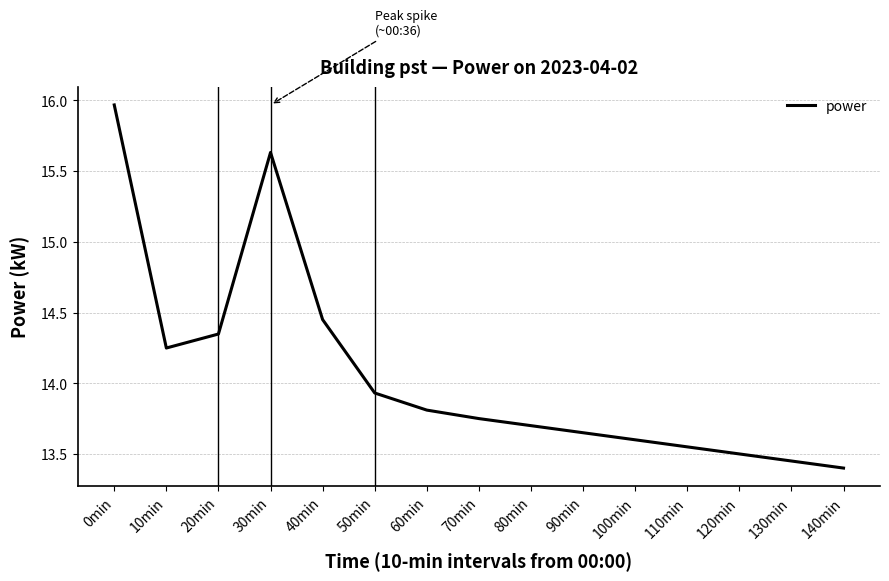

Which label corresponds to the largest value in the chart?

0min